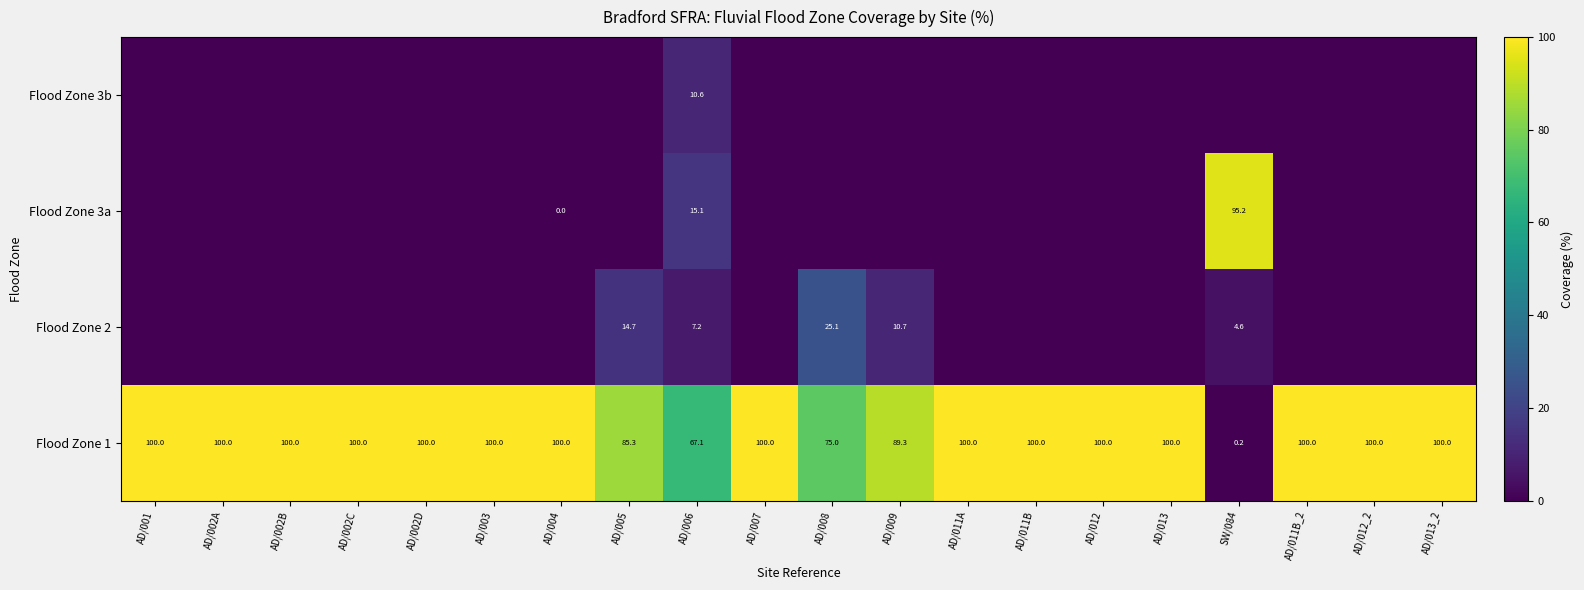

Between AD/009 and AD/013, which series saw the biggest shift?

Flood Zone 1